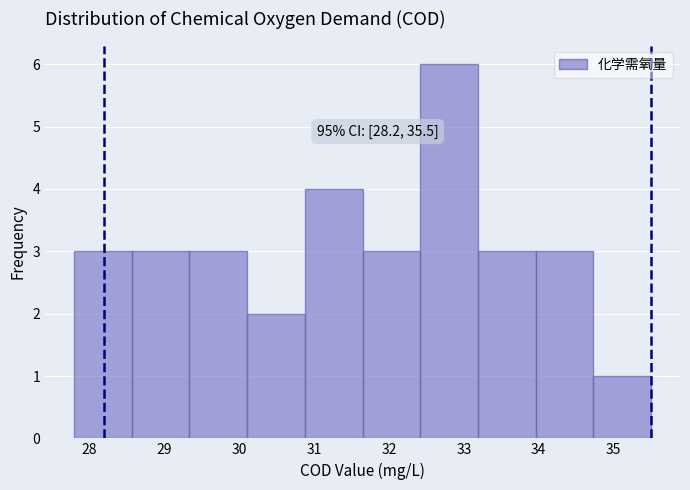

Over which range of the x-axis is the bar tallest?

32.42 to 33.19